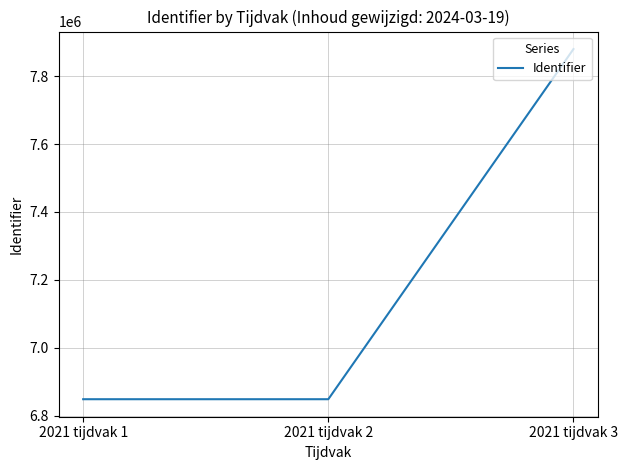

What is the greatest value displayed?

7880079